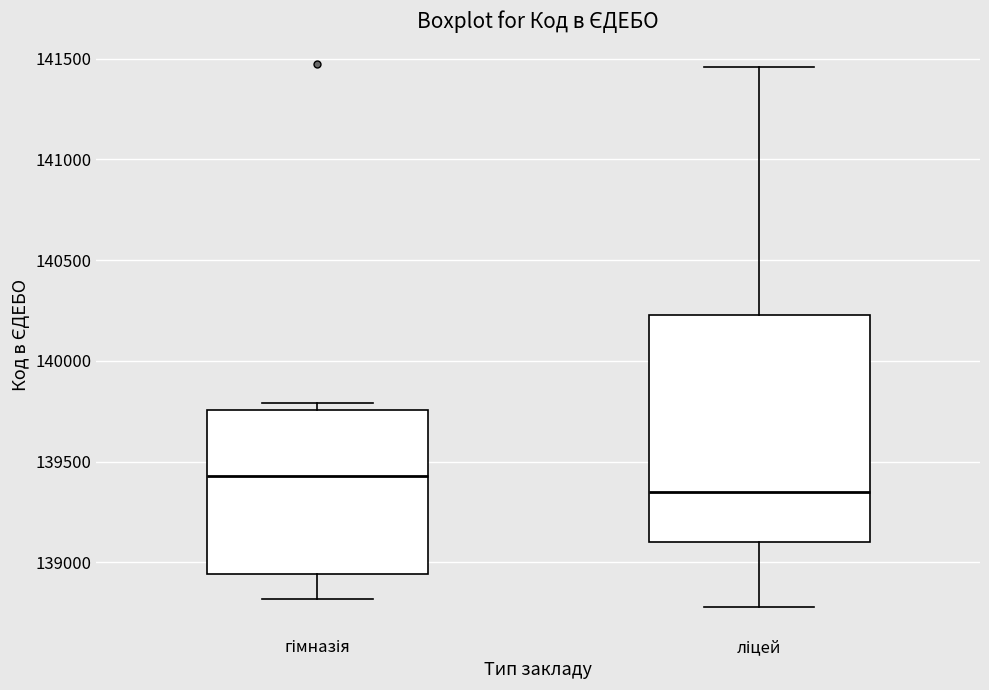

Comparing the boxes themselves (not the whiskers), which one is the tallest?

ліцей